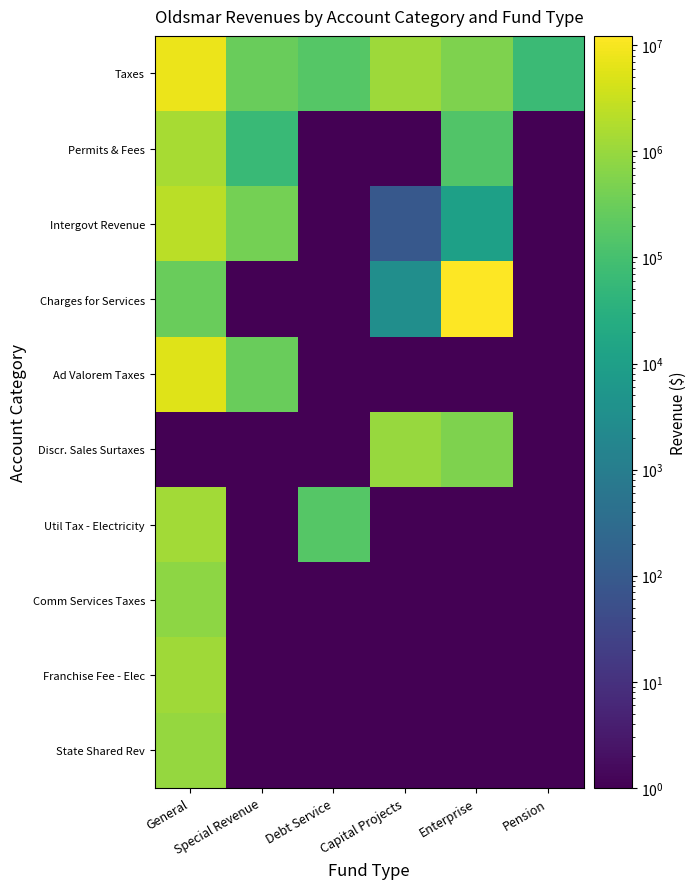

At which category is the sum across all series the highest?

General